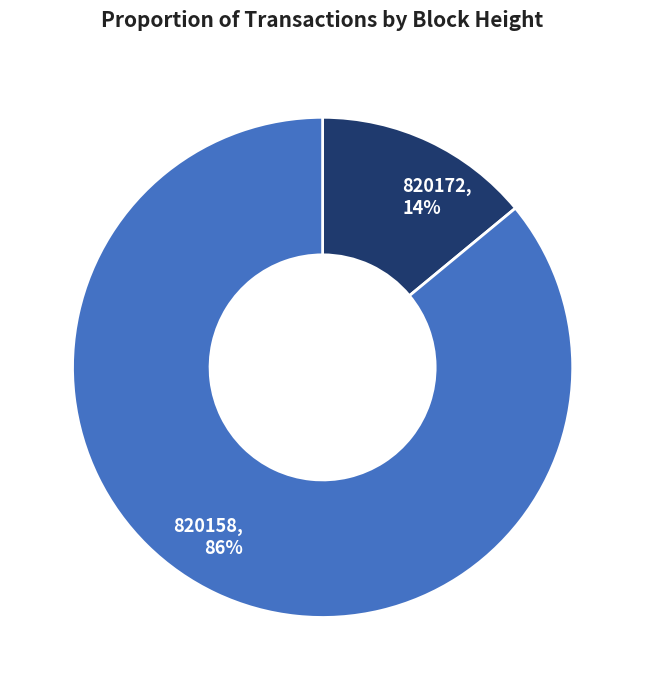

Which category has the smallest portion of the pie?

820172